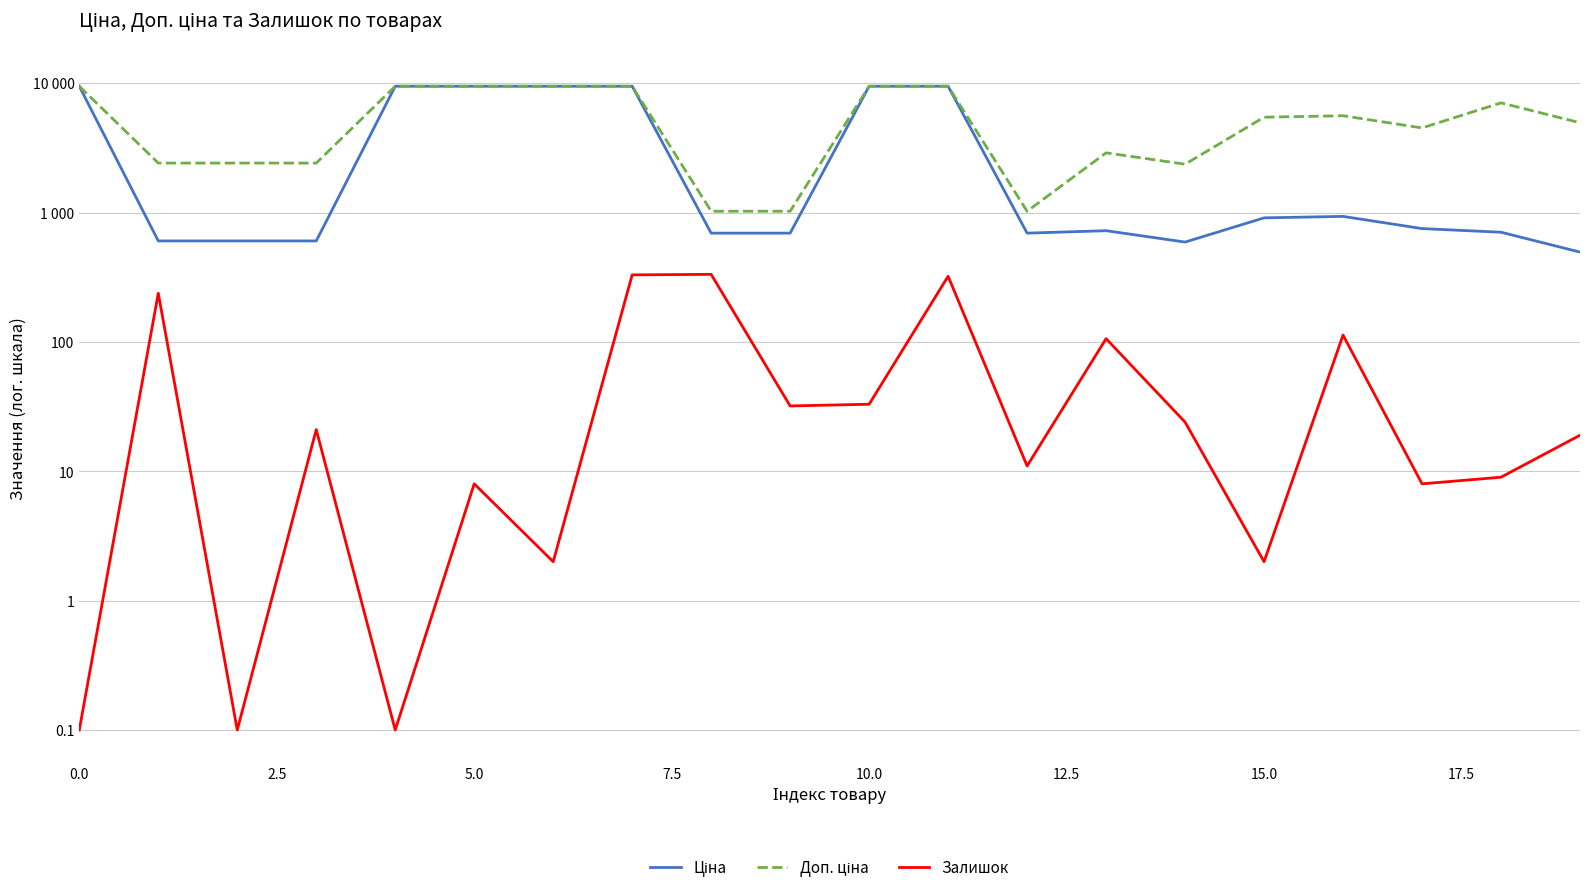

Does the chart have visible grid lines?

Yes